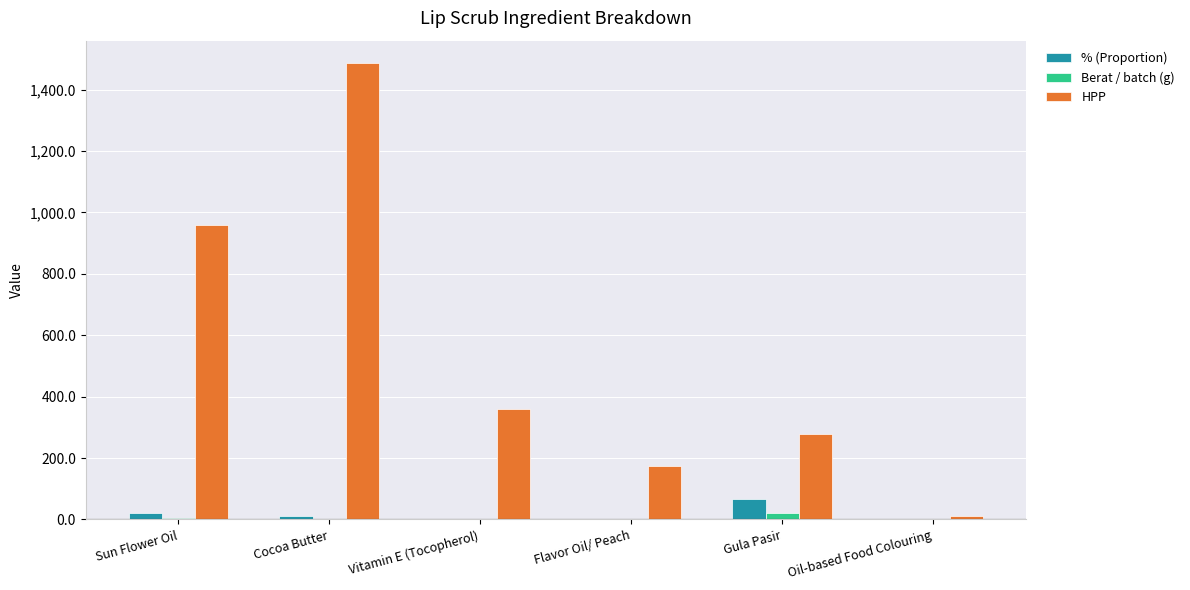

At which category does the chart reach its peak across all series?

Cocoa Butter